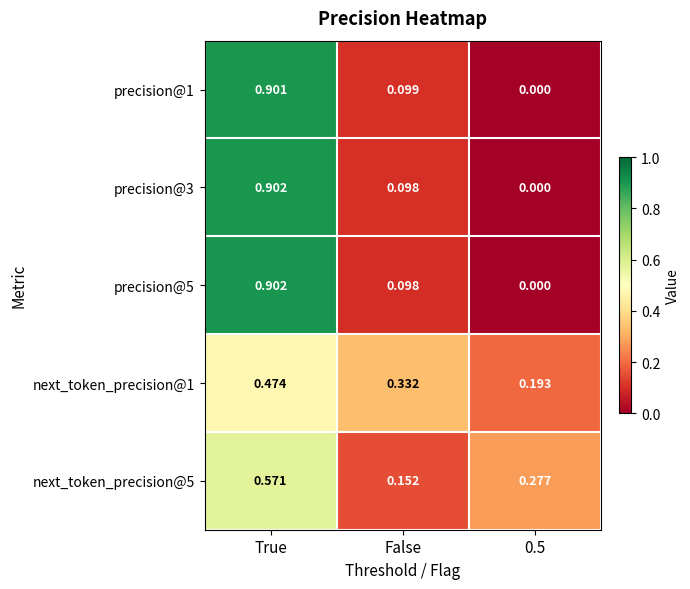

How many values in precision@1 are above zero?

2